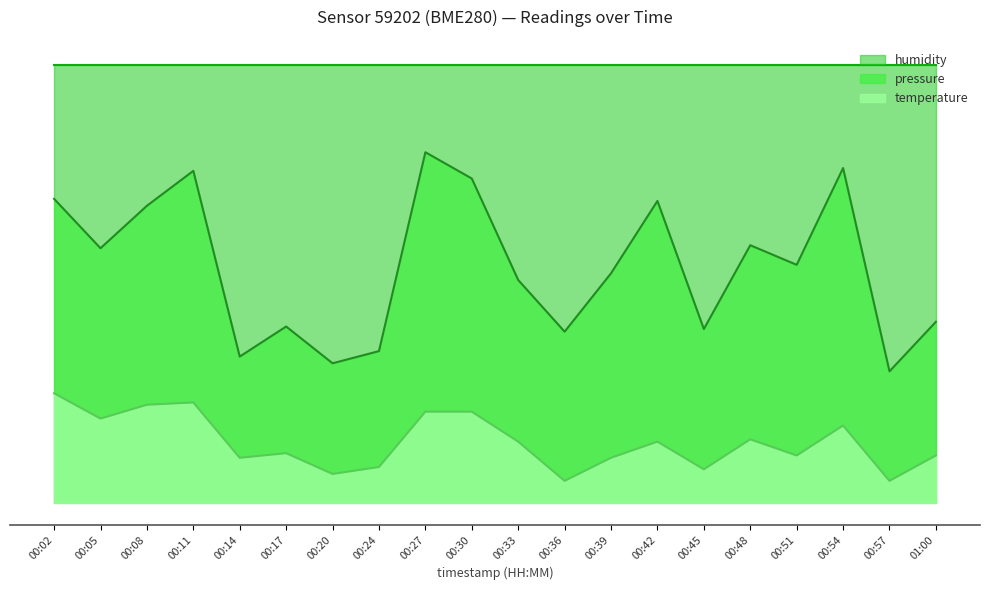

What is the value of the temperature point at the 12th from the left?

5.0